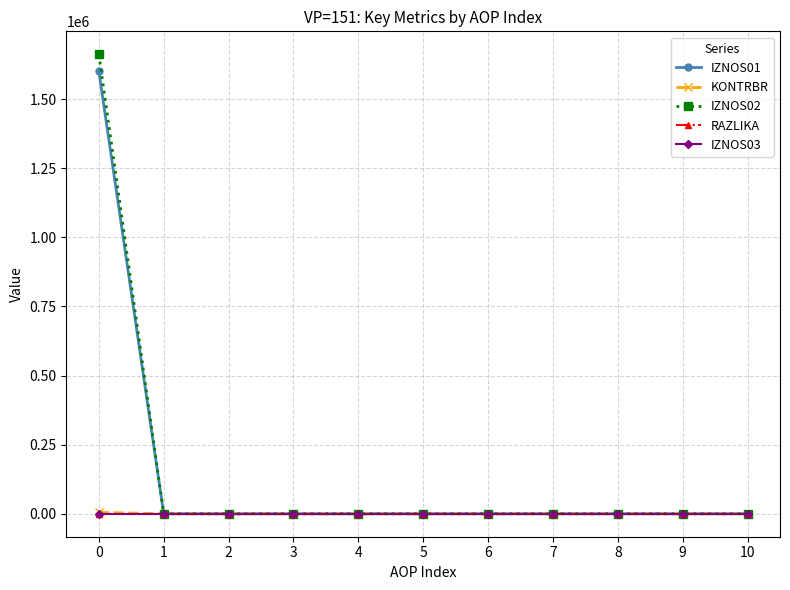

The IZNOS01 series shows 943309.8 at 2. True or false?

False